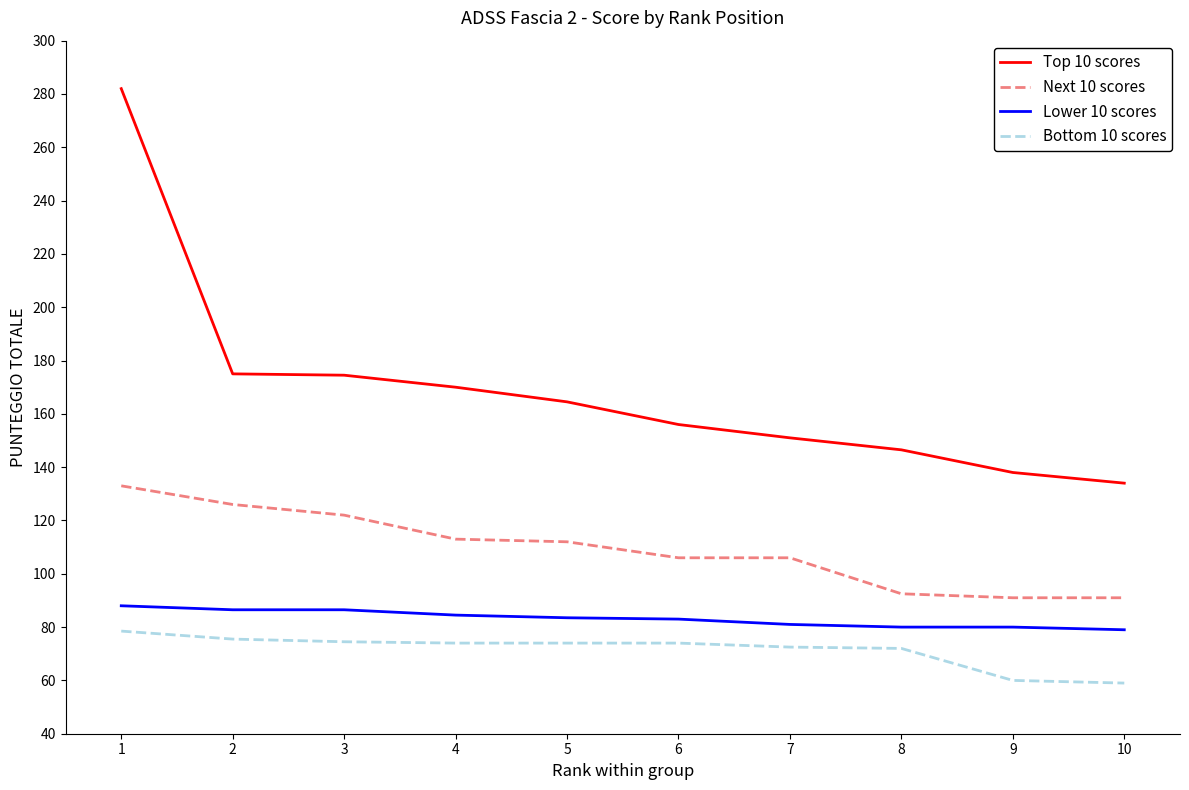

What is the total value across all series at 5?

434.0